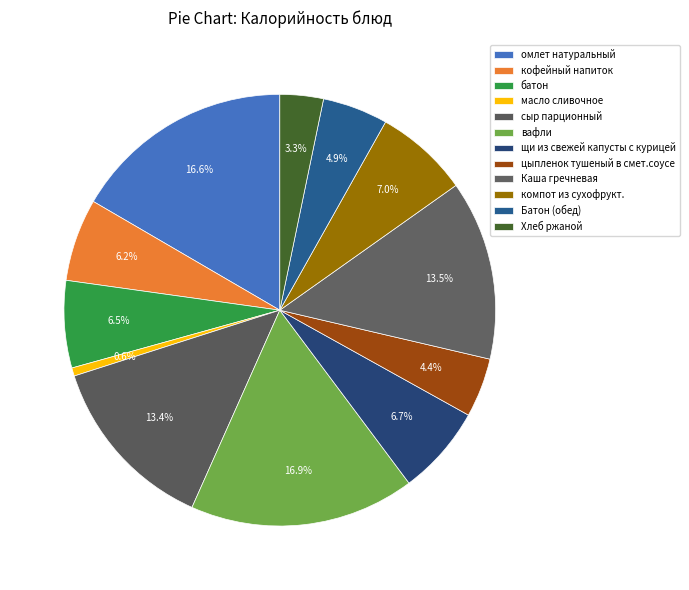

Count the number of slices in the pie.

12